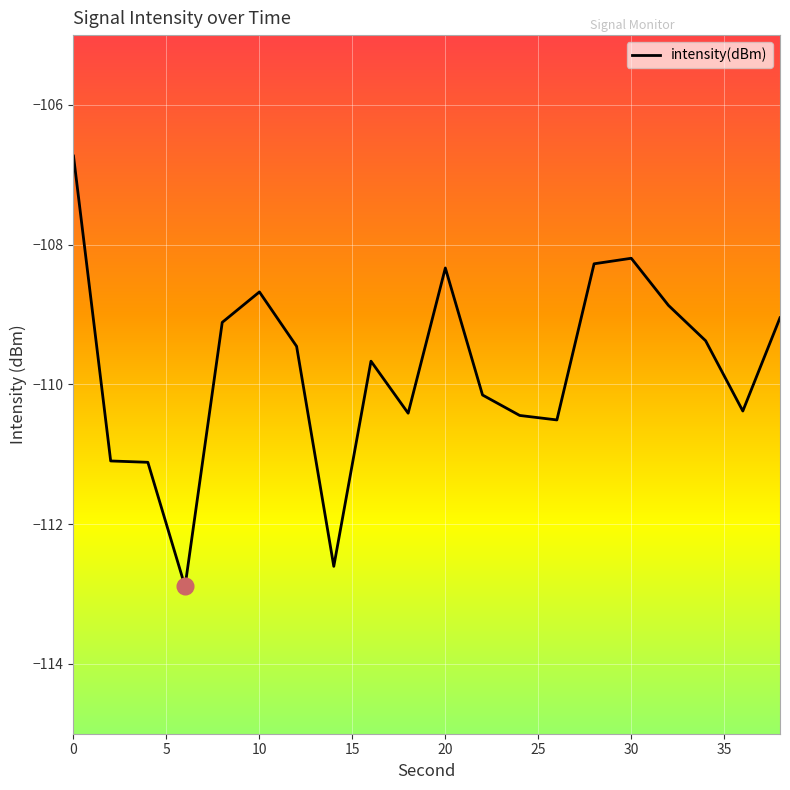

What is the difference between the maximum and minimum values?

6.2